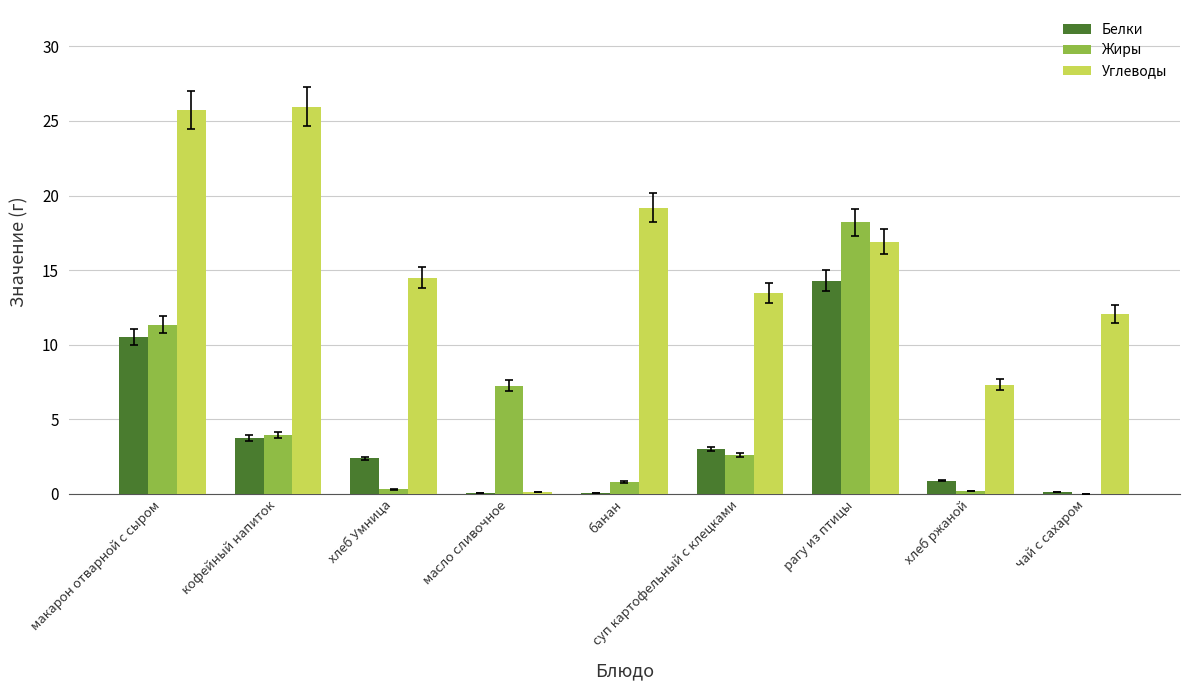

Where does the Белки series first go above 2?

макарон отварной с сыром